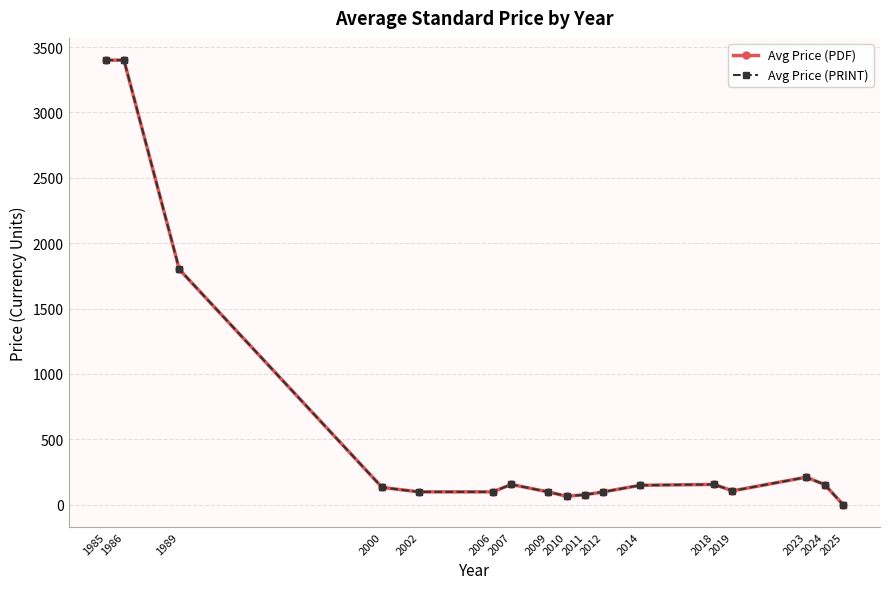

Does the chart have visible grid lines?

Yes